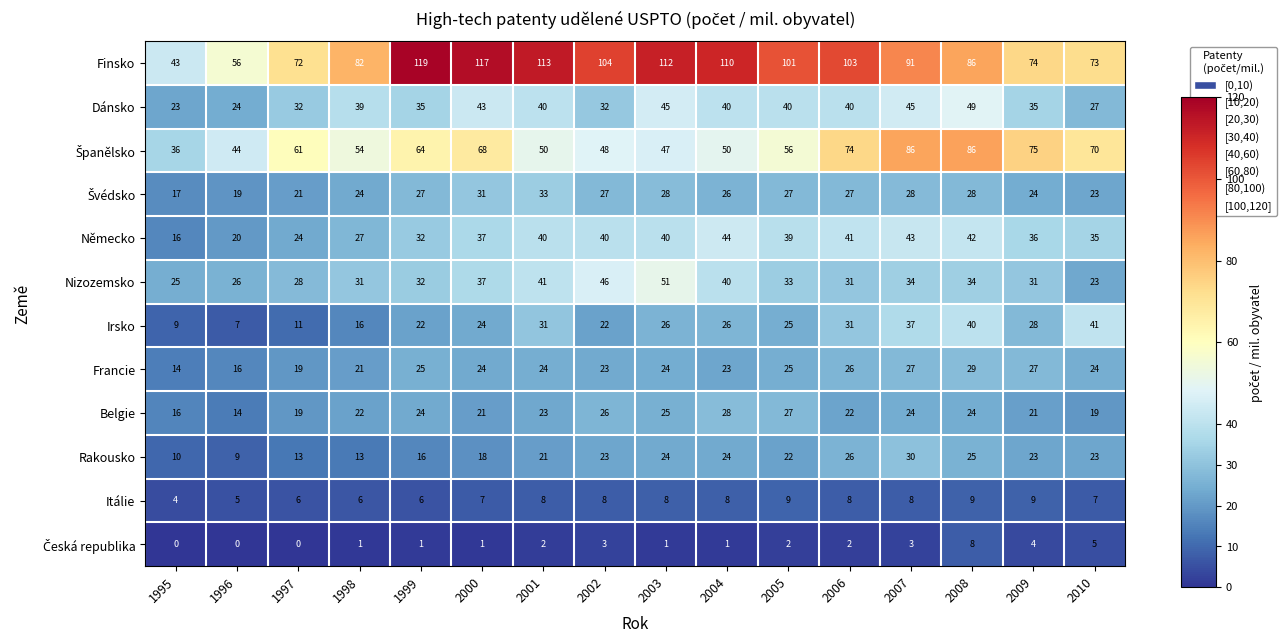

Which series has the largest range (max minus min)?

Finsko